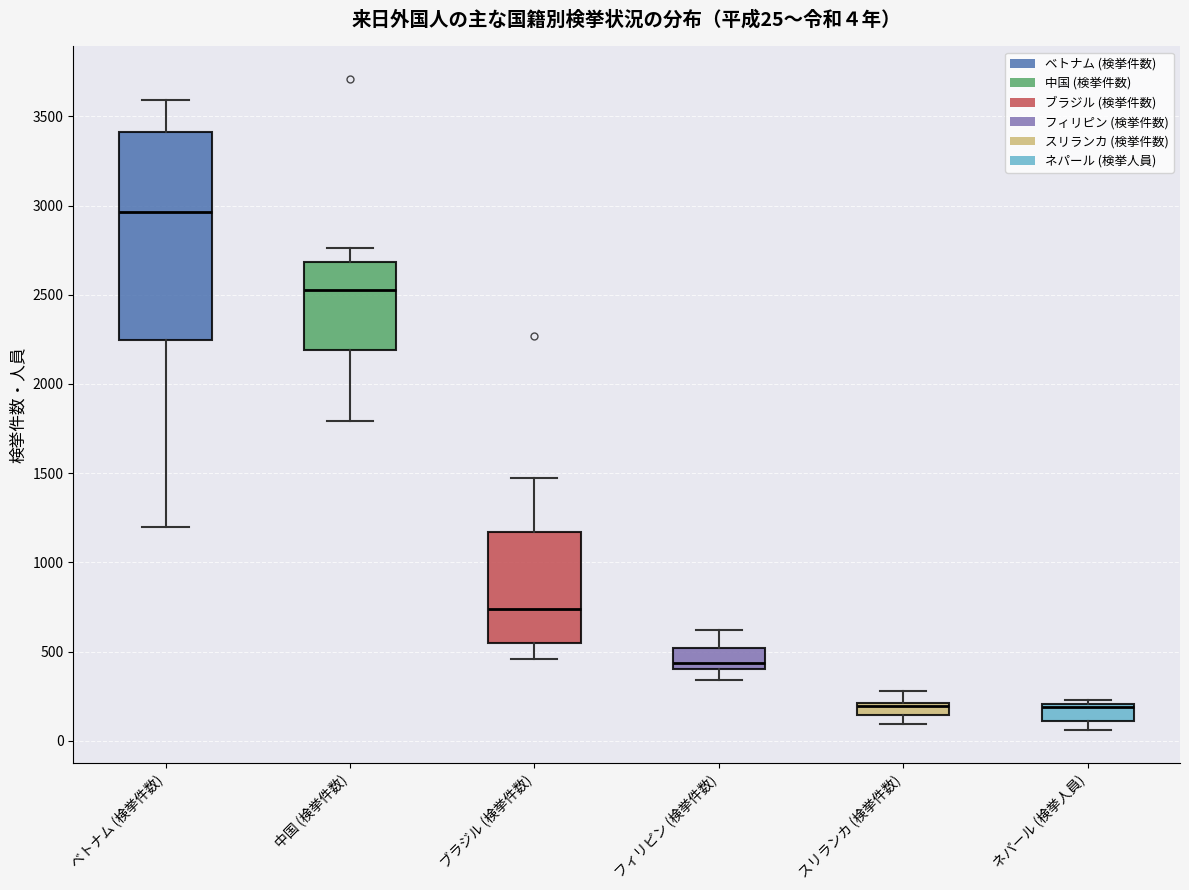

Which box is the tallest, from its lower edge to its upper edge?

ベトナム (検挙件数)